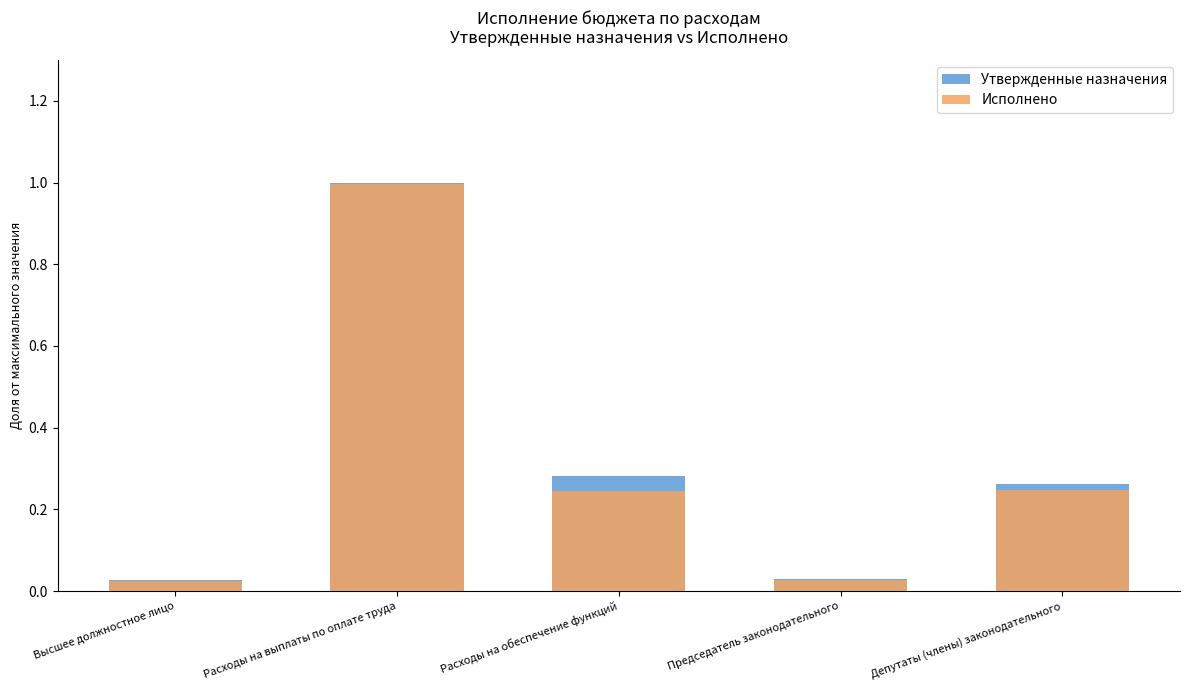

How many bars are there in each group?

2